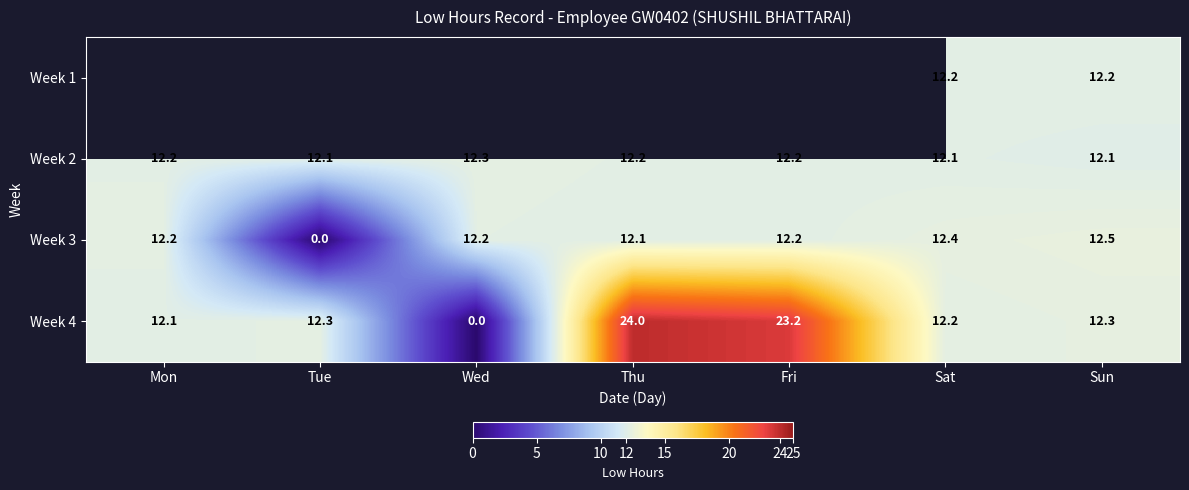

True or false: Week 2 has a value of 12.2 at Mon.

True